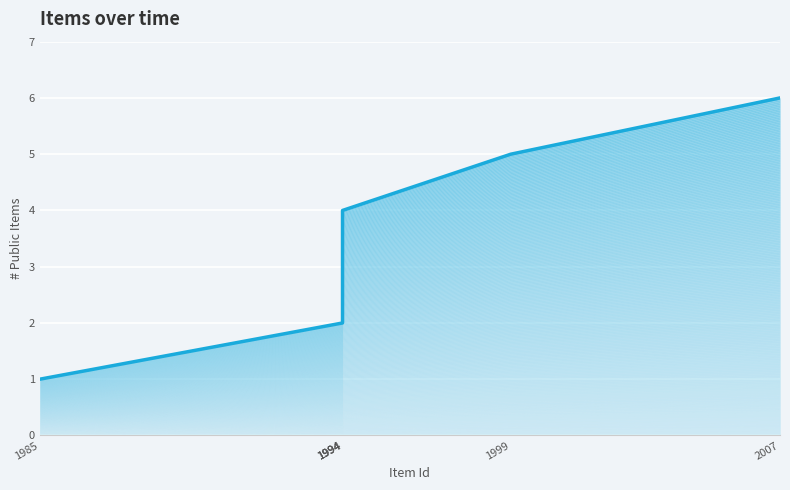

What is the value of the 1st point from the left?

1